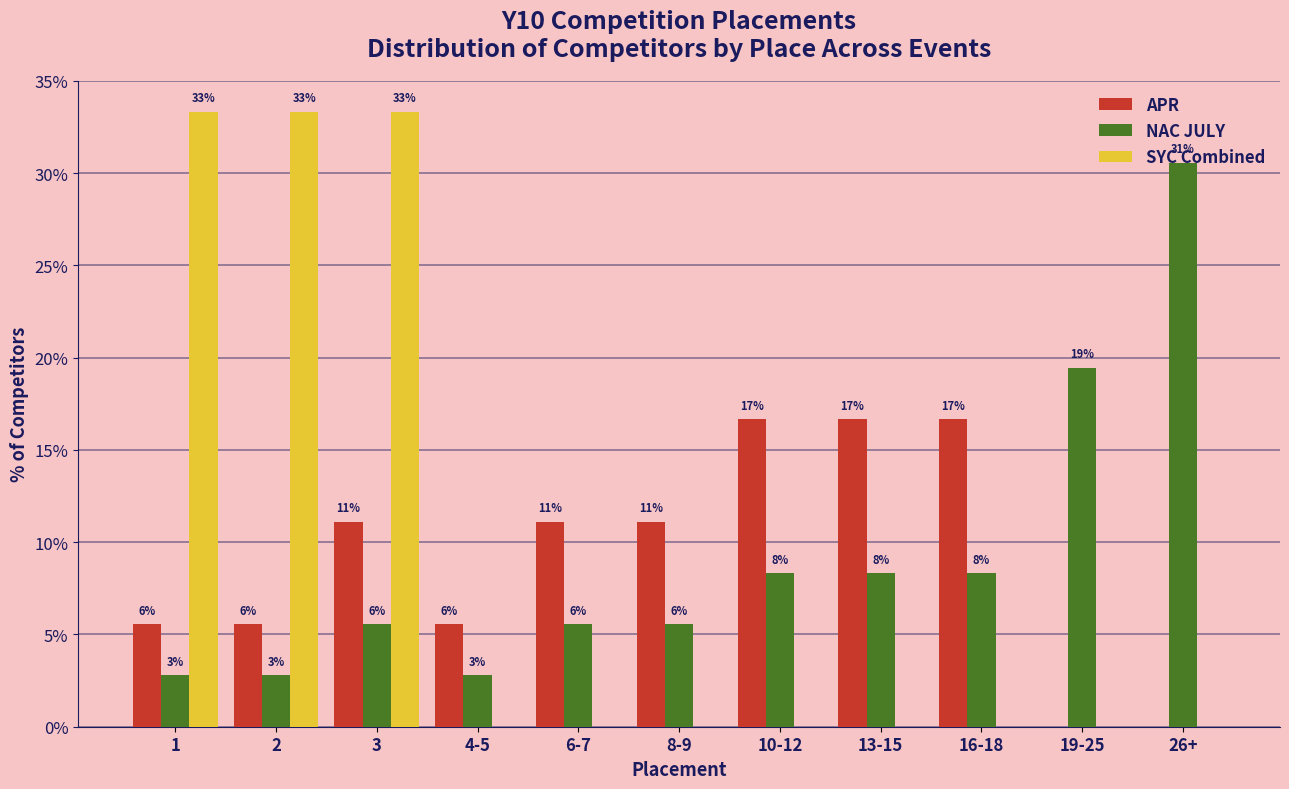

What are all the series names shown in the legend?

APR, NAC JULY, SYC Combined